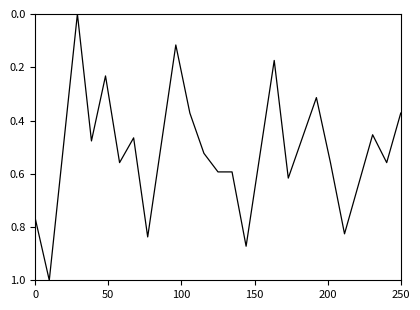

What is the difference between the maximum and minimum values?

1.0